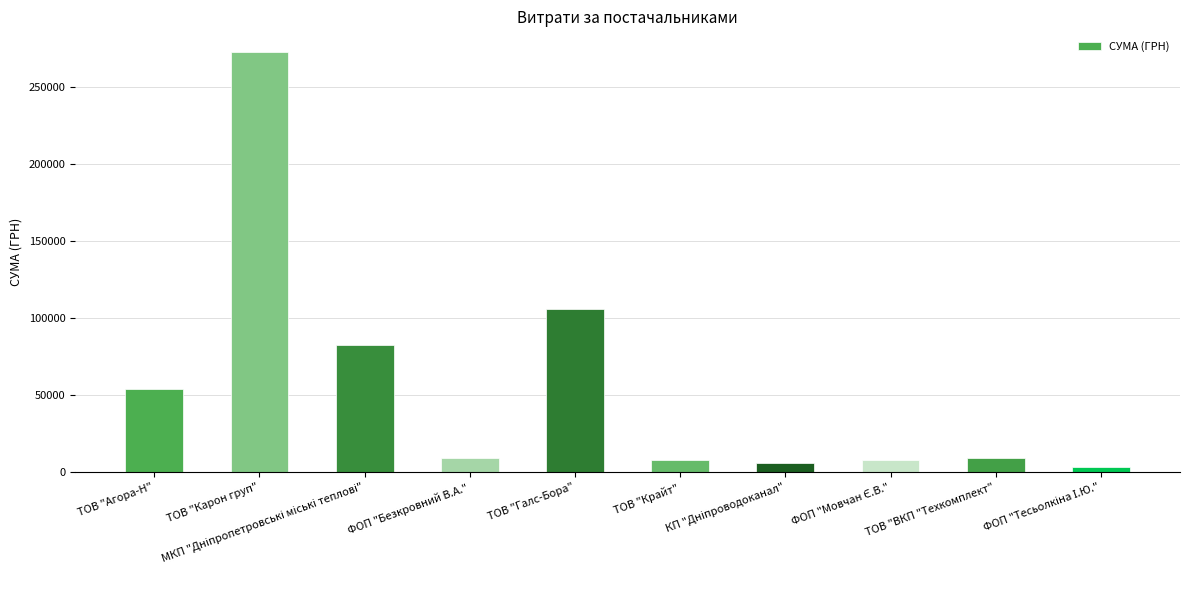

What is the maximum value shown in the chart?

272422.2